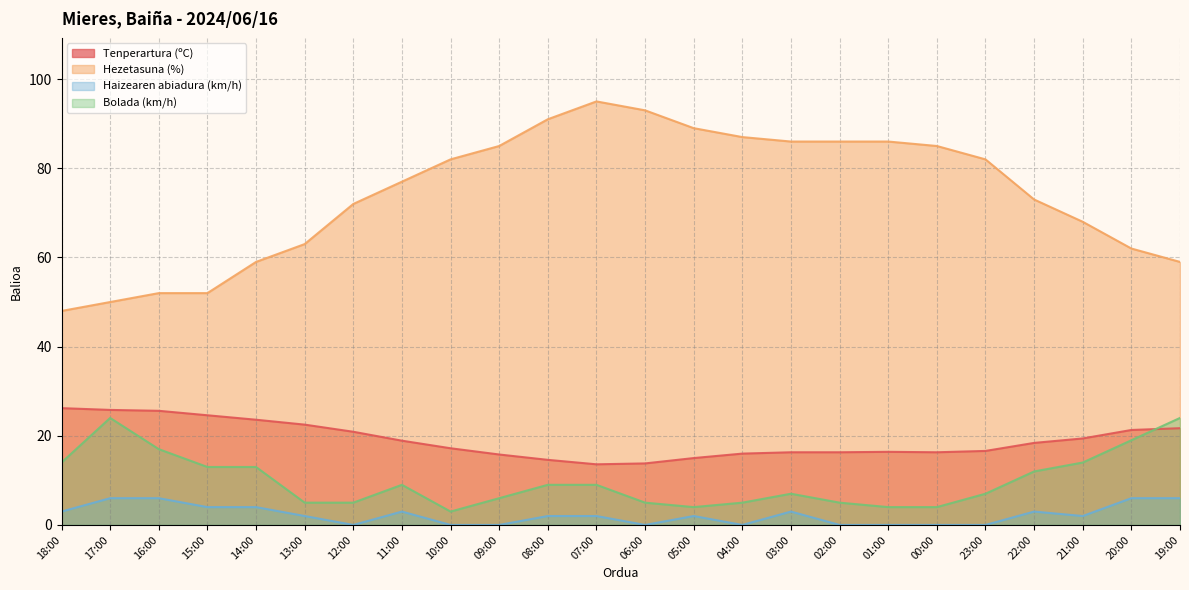

Which has a higher value, 03:00 or 15:00?

15:00